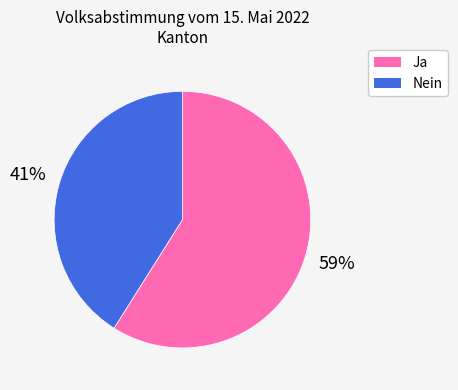

To the nearest percent, what is the difference between the largest and smallest slice percentages?

18%